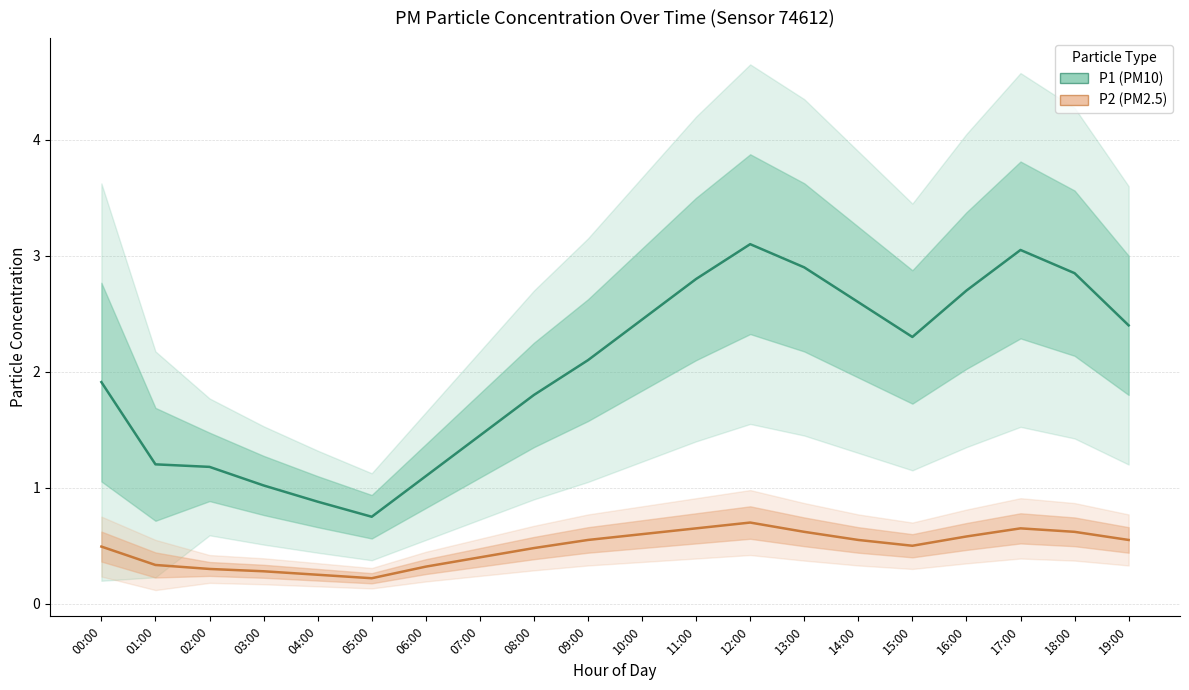

List the series in order of their overall mean, lowest first.

P2, P1